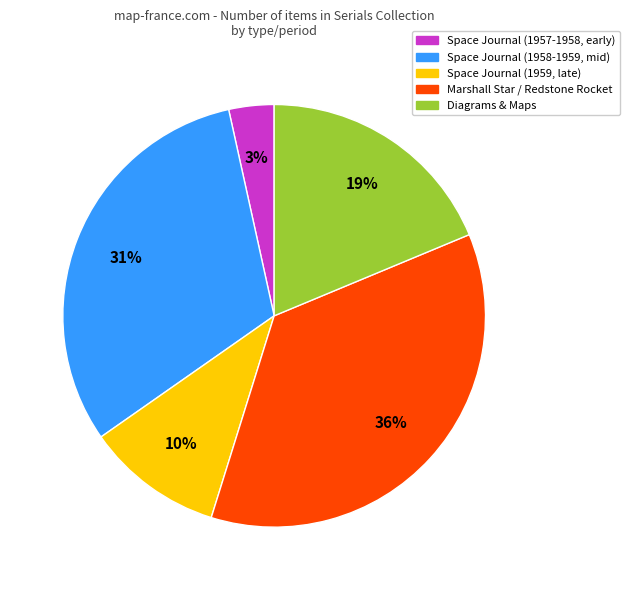

To the nearest percent, what is the difference between the largest and smallest slice percentages?

33%